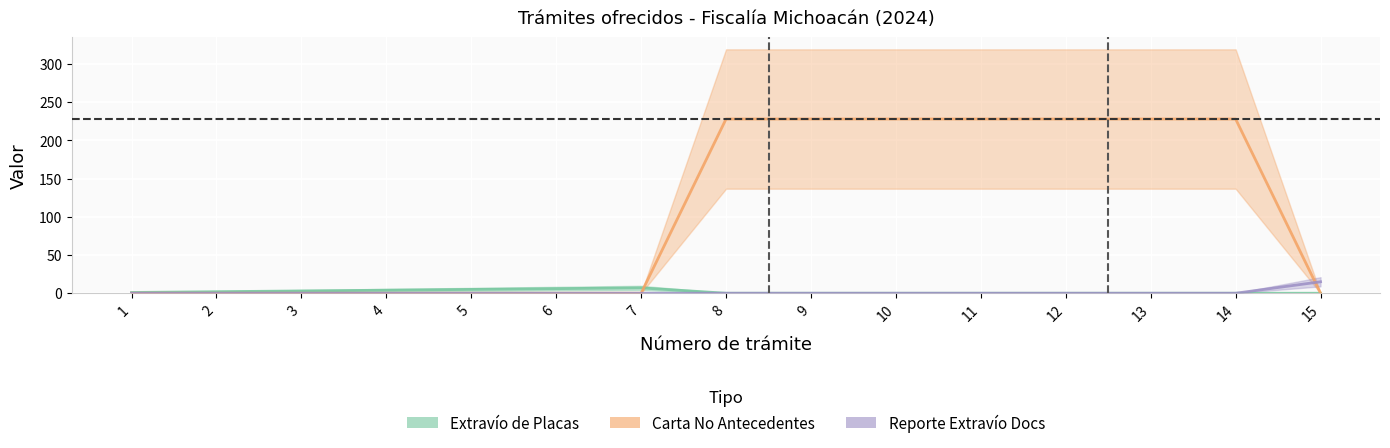

Where do Carta No Antecedentes and Reporte Extravío Docs first cross each other?

14 and 15